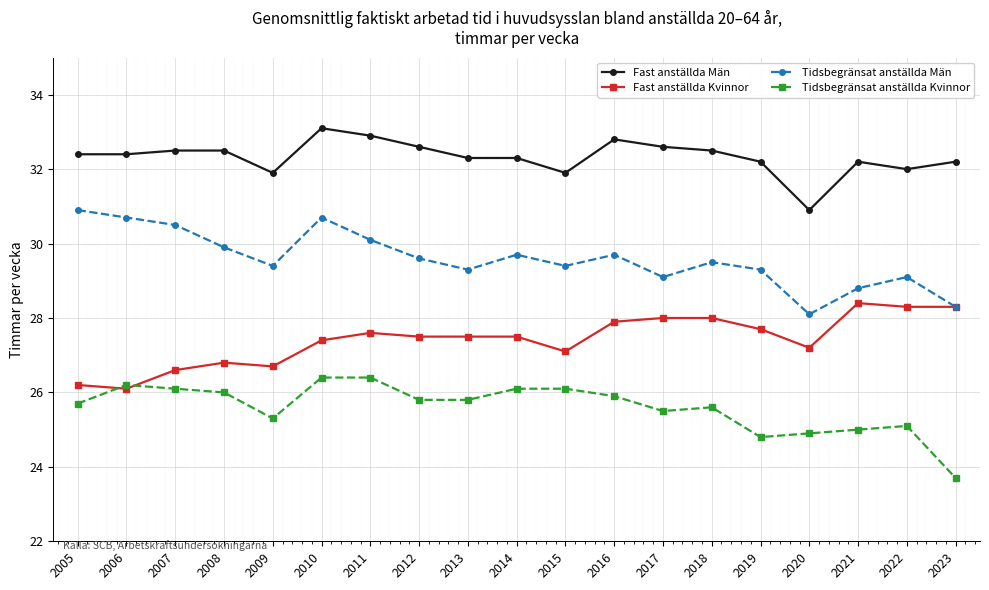

Does the chart have visible grid lines?

Yes